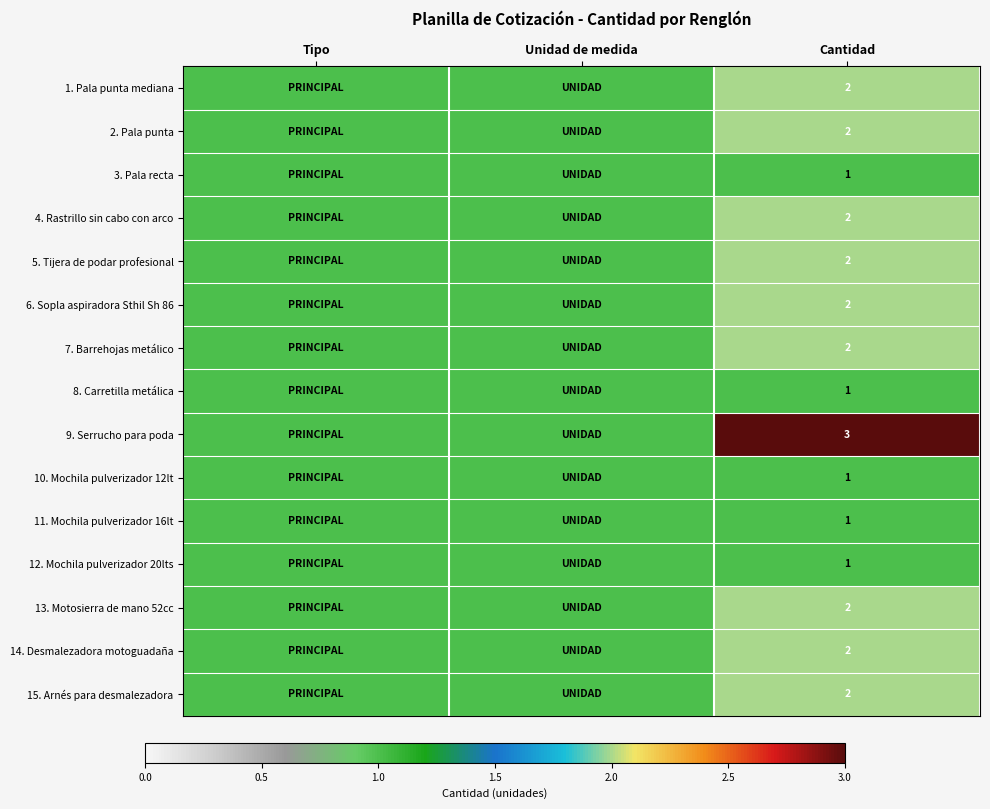

What is the total value across all series at Cantidad?

26